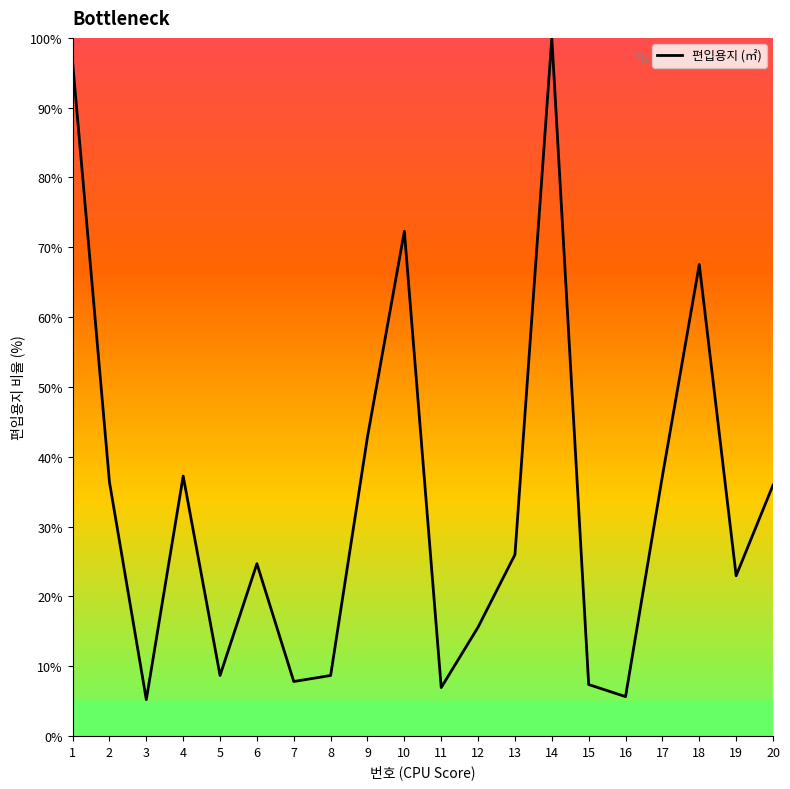

What is the difference between the second highest and minimum values?

91.3